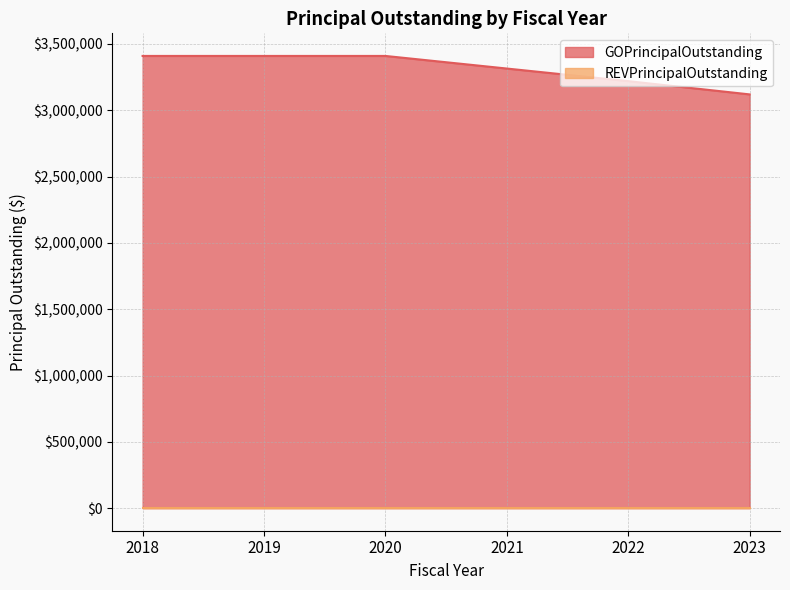

Rank the categories by value from lowest to highest.

2023, 2022, 2021, 2018, 2019, 2020